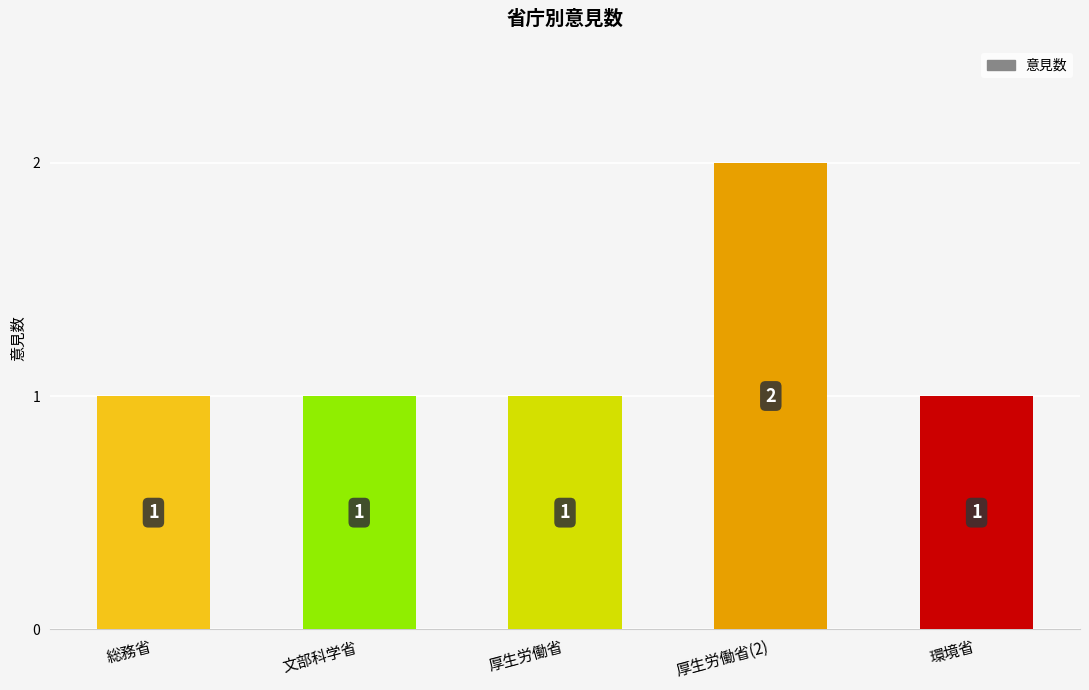

Does the chart contain any negative values?

No